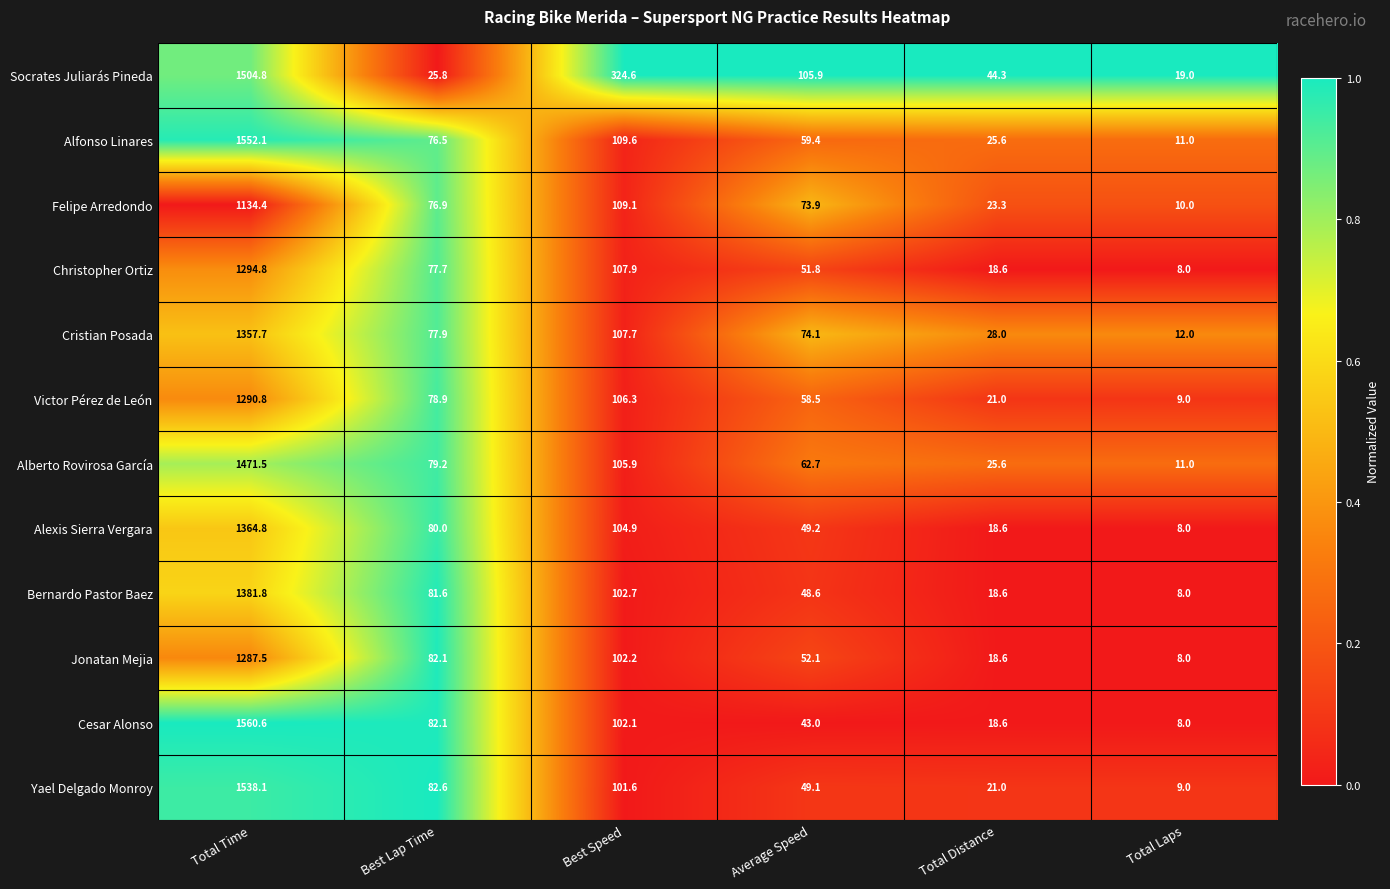

The Christopher Ortiz series shows 18.6 at Total Distance. True or false?

True